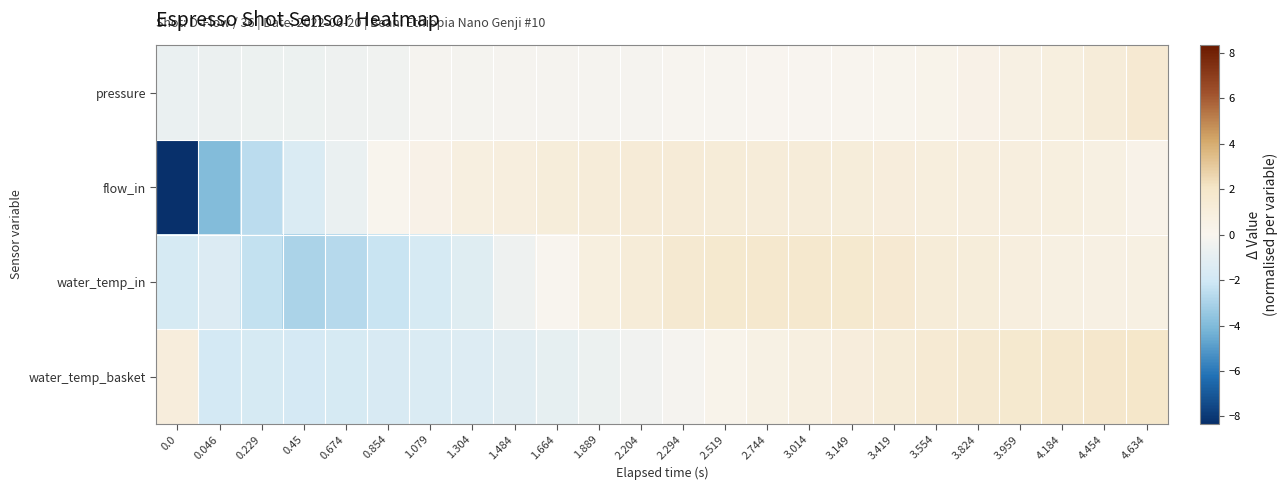

What is the smallest value displayed?

-8.3